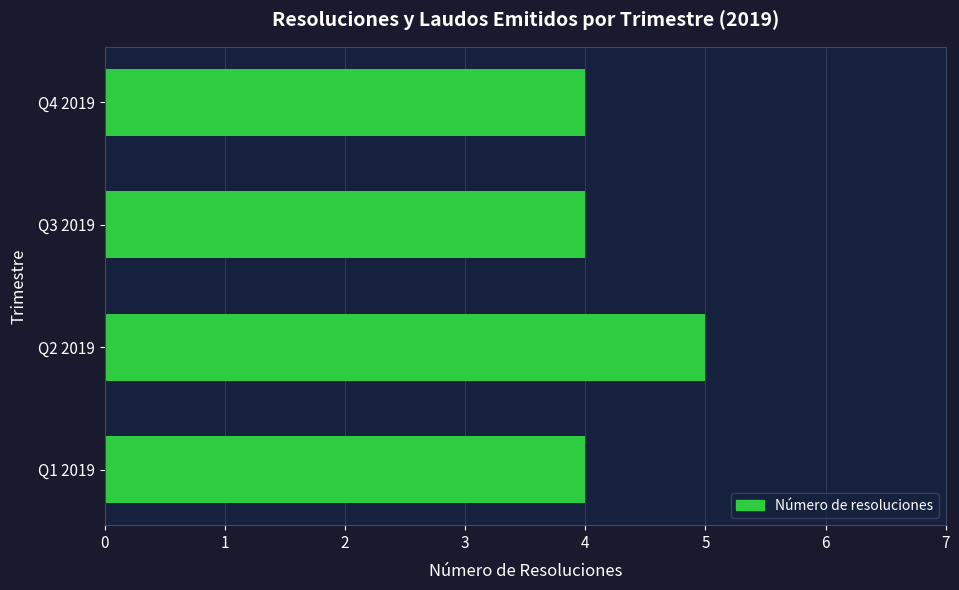

What is the average value?

4